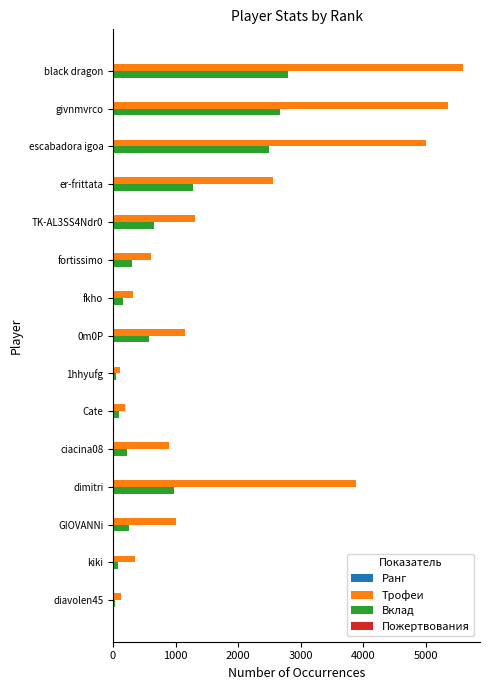

Which series has the widest spread of values?

Трофеи